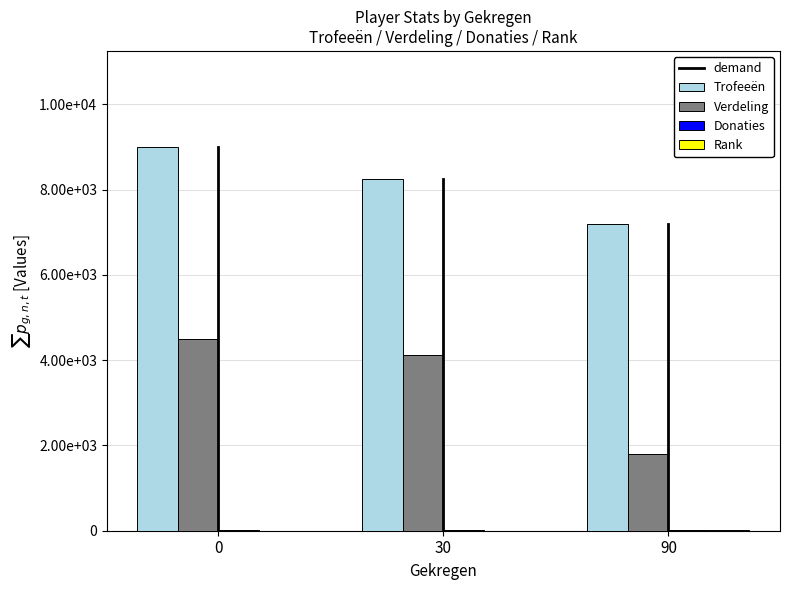

The value of Rank at 90 is 14. True or false?

True